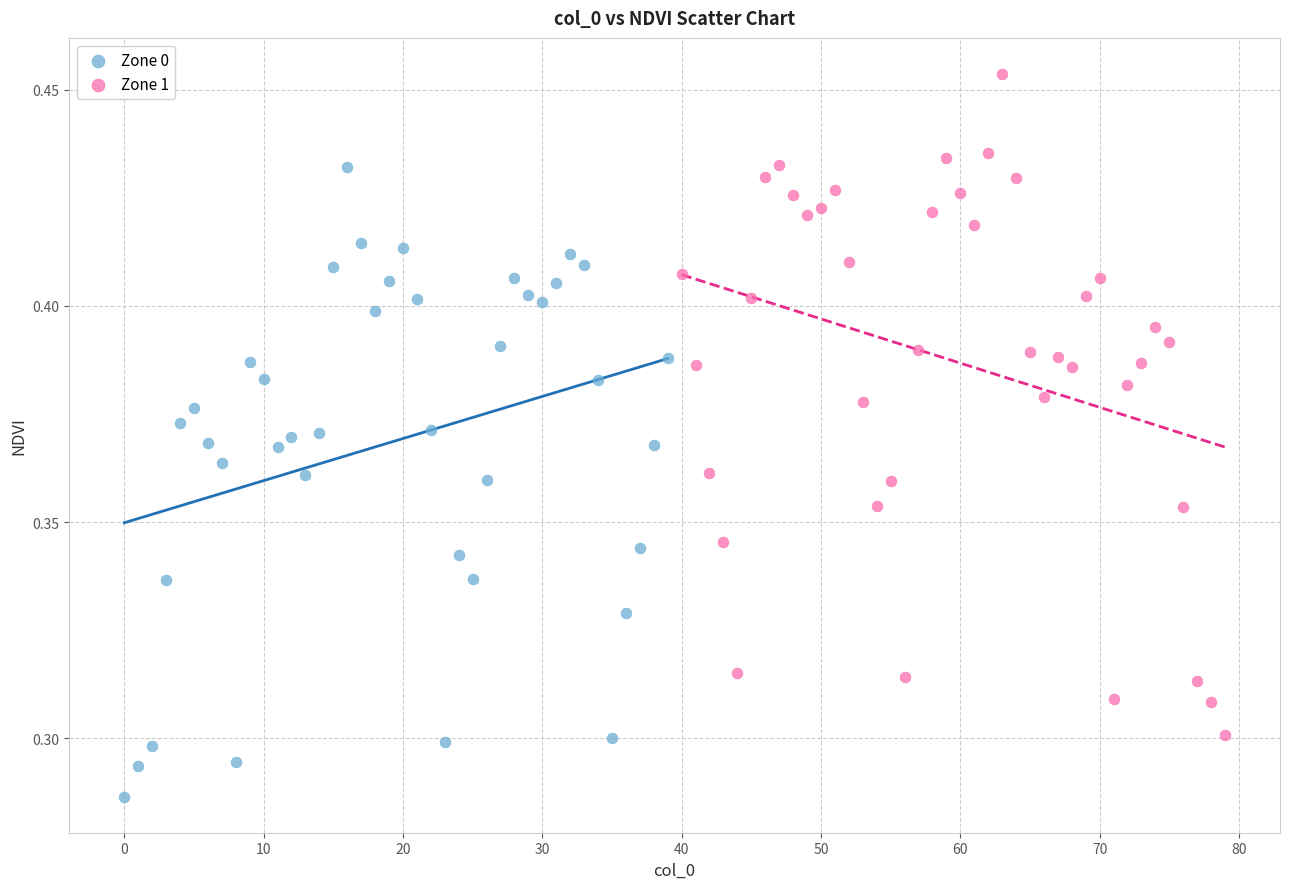

Which series contains the highest Y value?

Zone 1